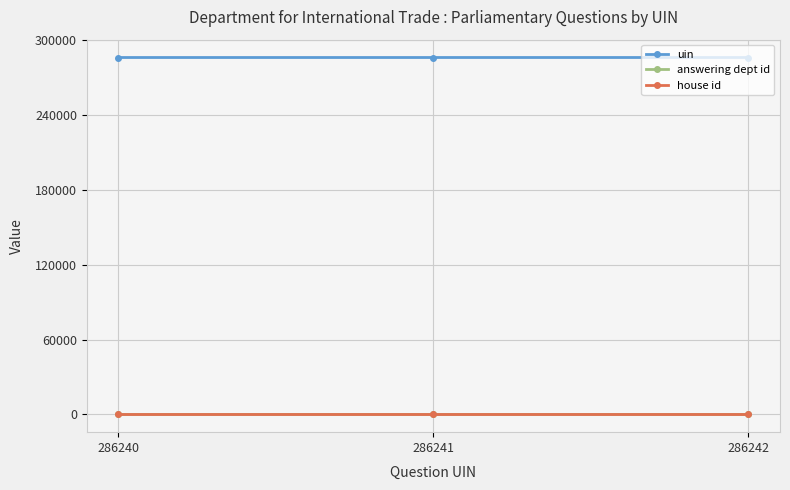

Is the value of answering dept id at 286241 greater than the value of uin at 286241?

No